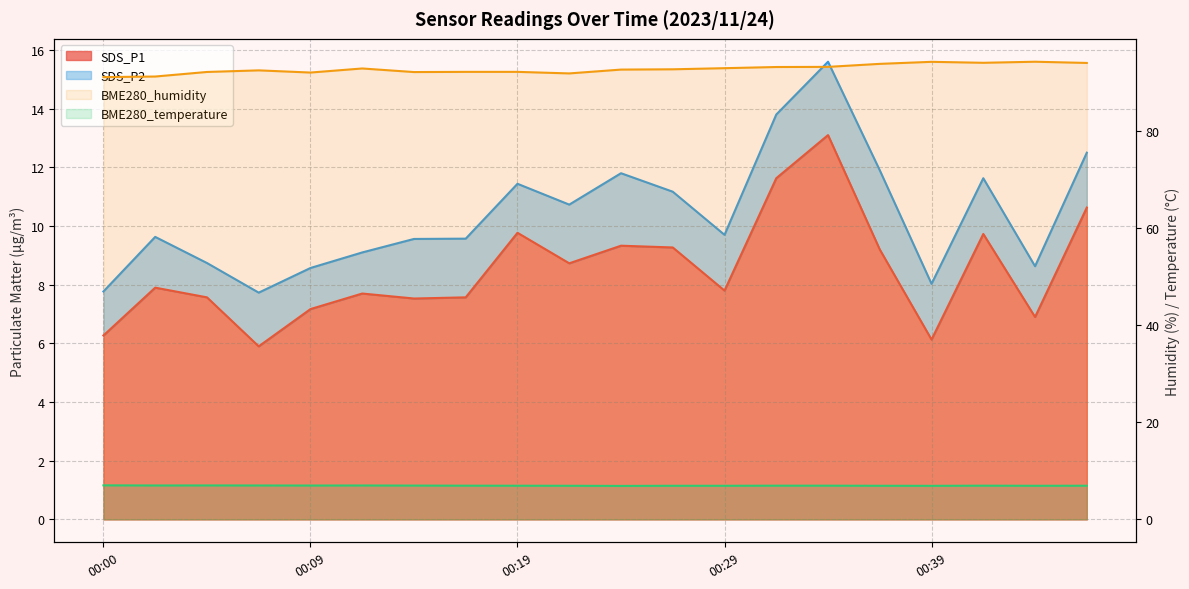

What is the difference between the highest and lowest values at 00:09?

84.3